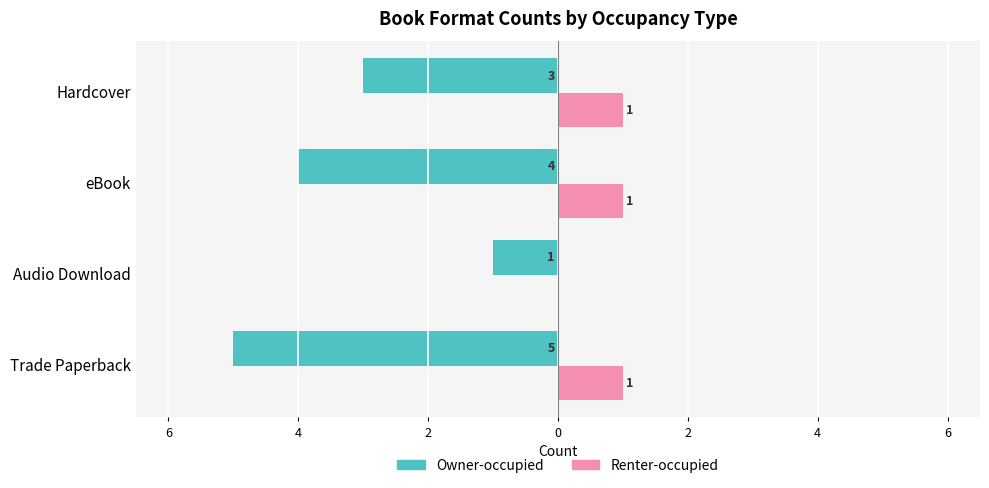

What are all the series names shown in the legend?

Owner-occupied, Renter-occupied